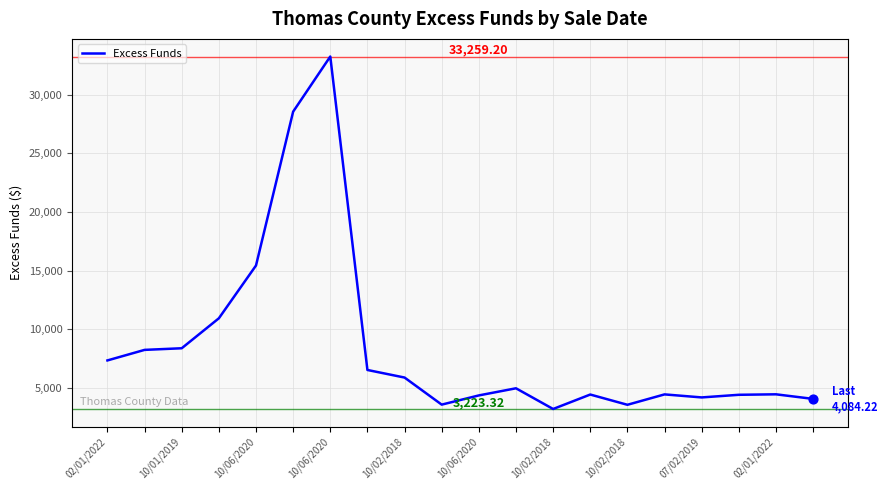

Is this an area chart (filled region under the line)?

No